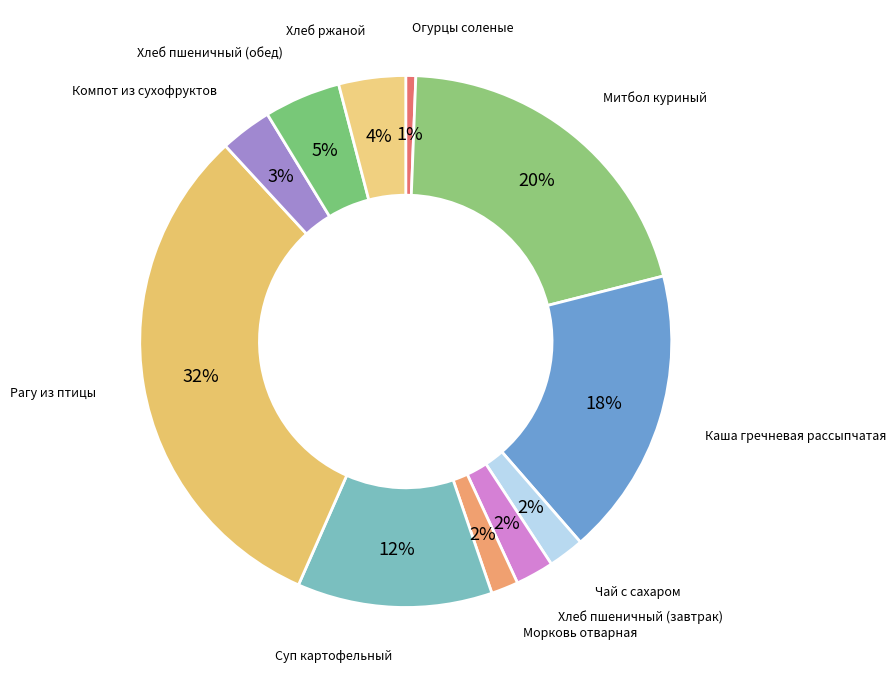

Is the sum of Каша гречневая рассыпчатая and Компот из сухофруктов greater than half?

No